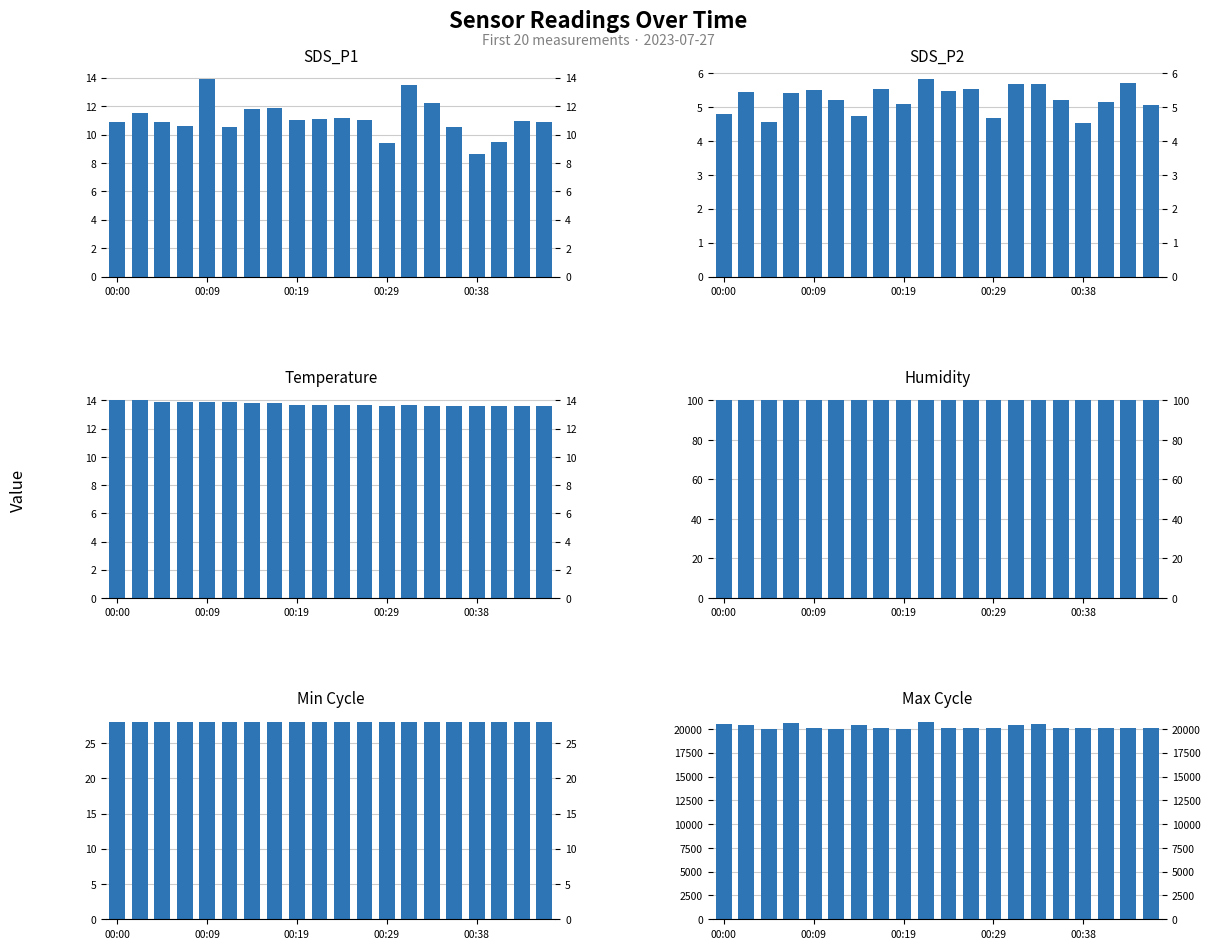

What is the spread (max minus min) of values at 17?

20056.8